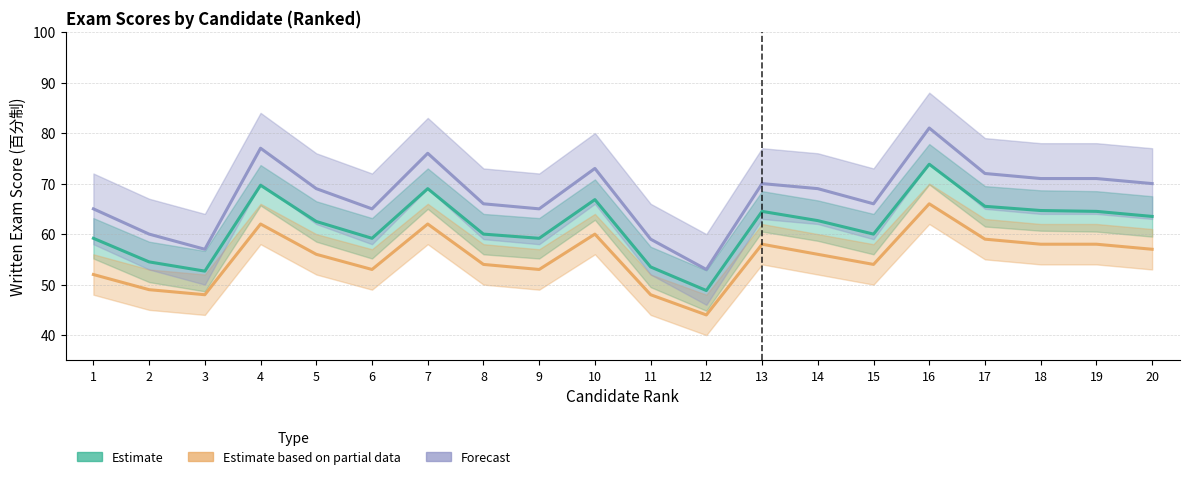

At which category is the sum across all series the highest?

16